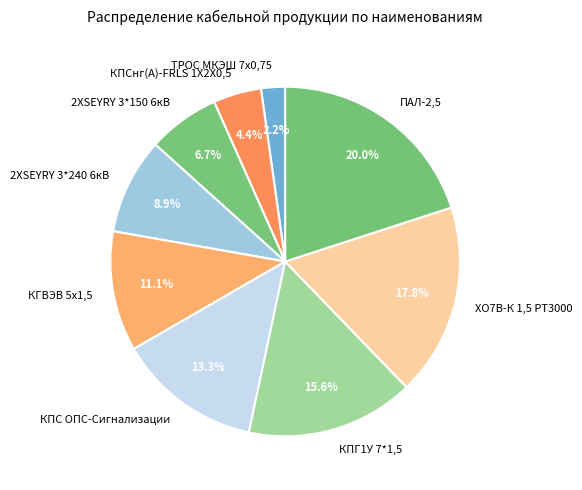

Does ТРОС МКЭШ 7х0,75 account for over 50% of the chart?

No